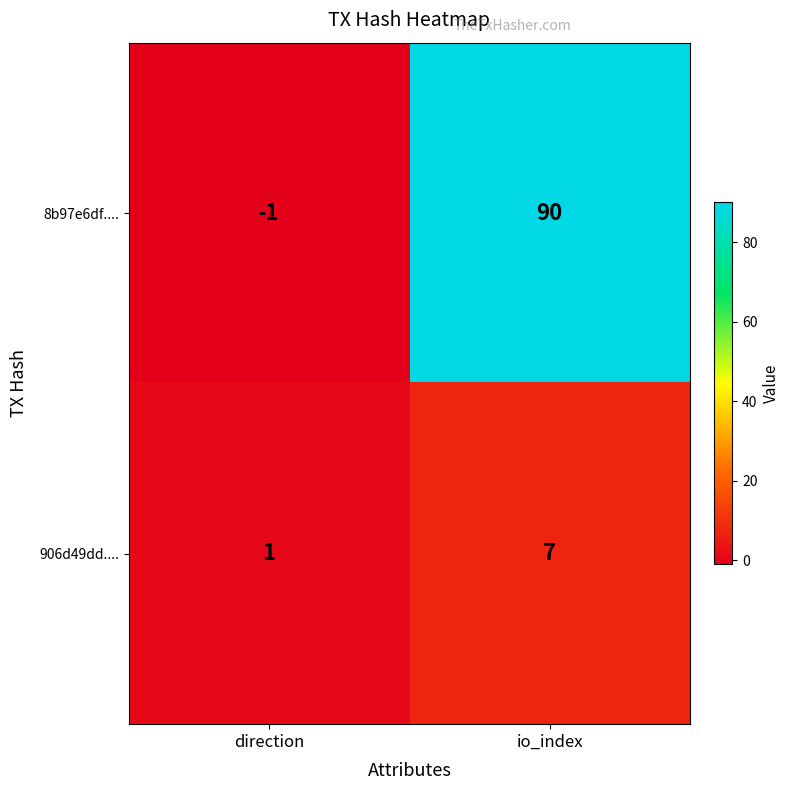

What is the average value of the 906d49dd.... series?

4